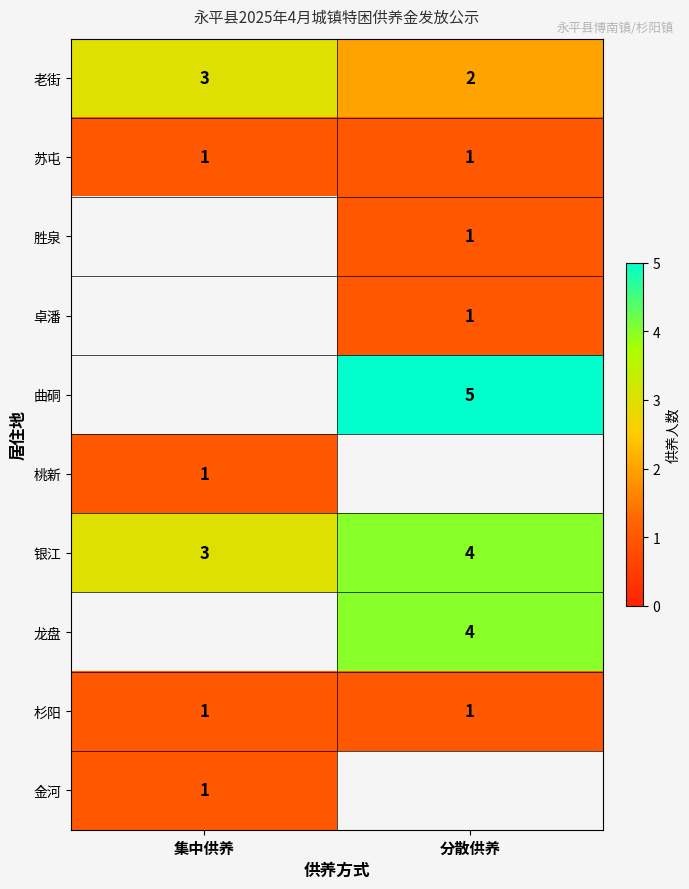

What is the maximum value shown in the chart?

5.0